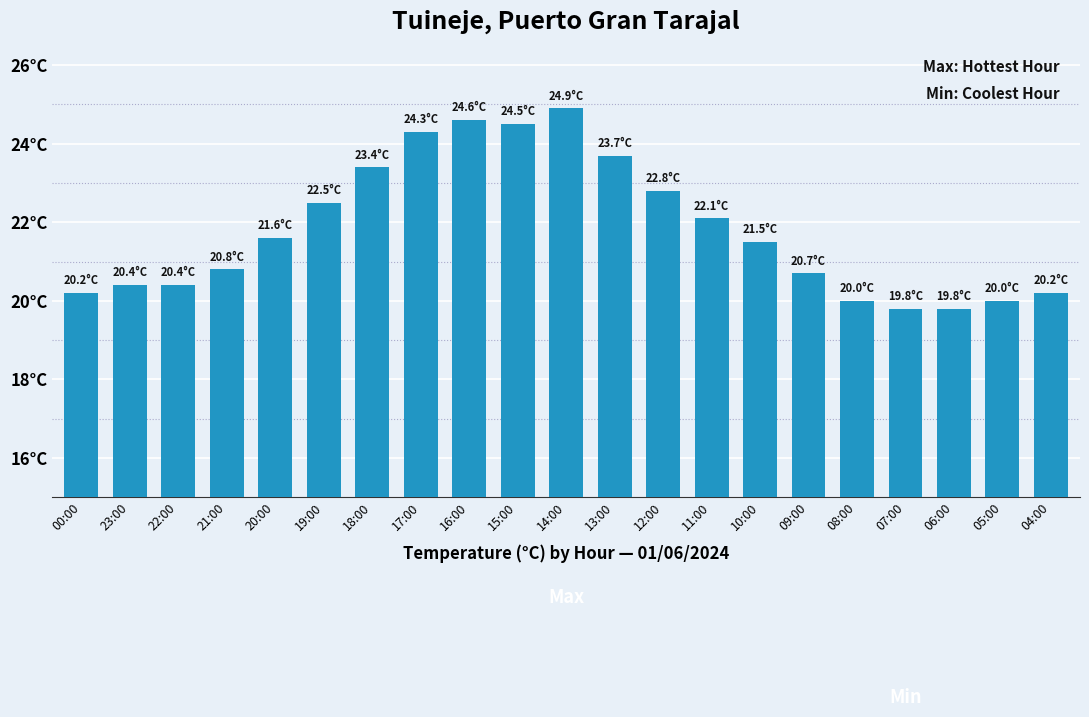

What is the maximum value shown in the chart?

24.9